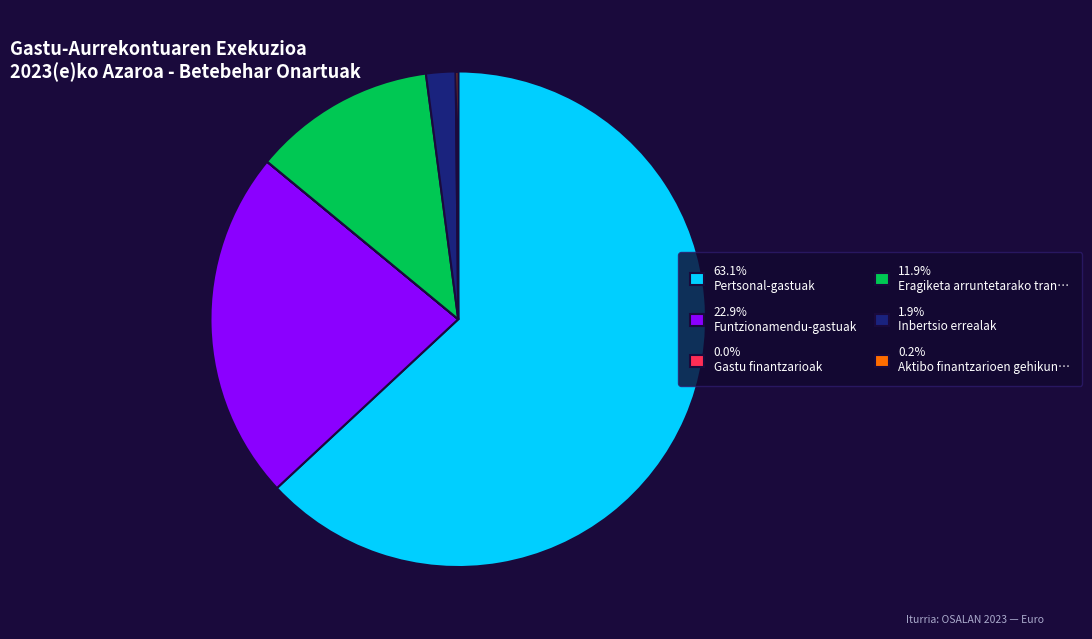

Do 63.1% Pertsonal-gastuak and 11.9% Eragiketa arruntetarako tran… together represent more than half of the pie?

Yes